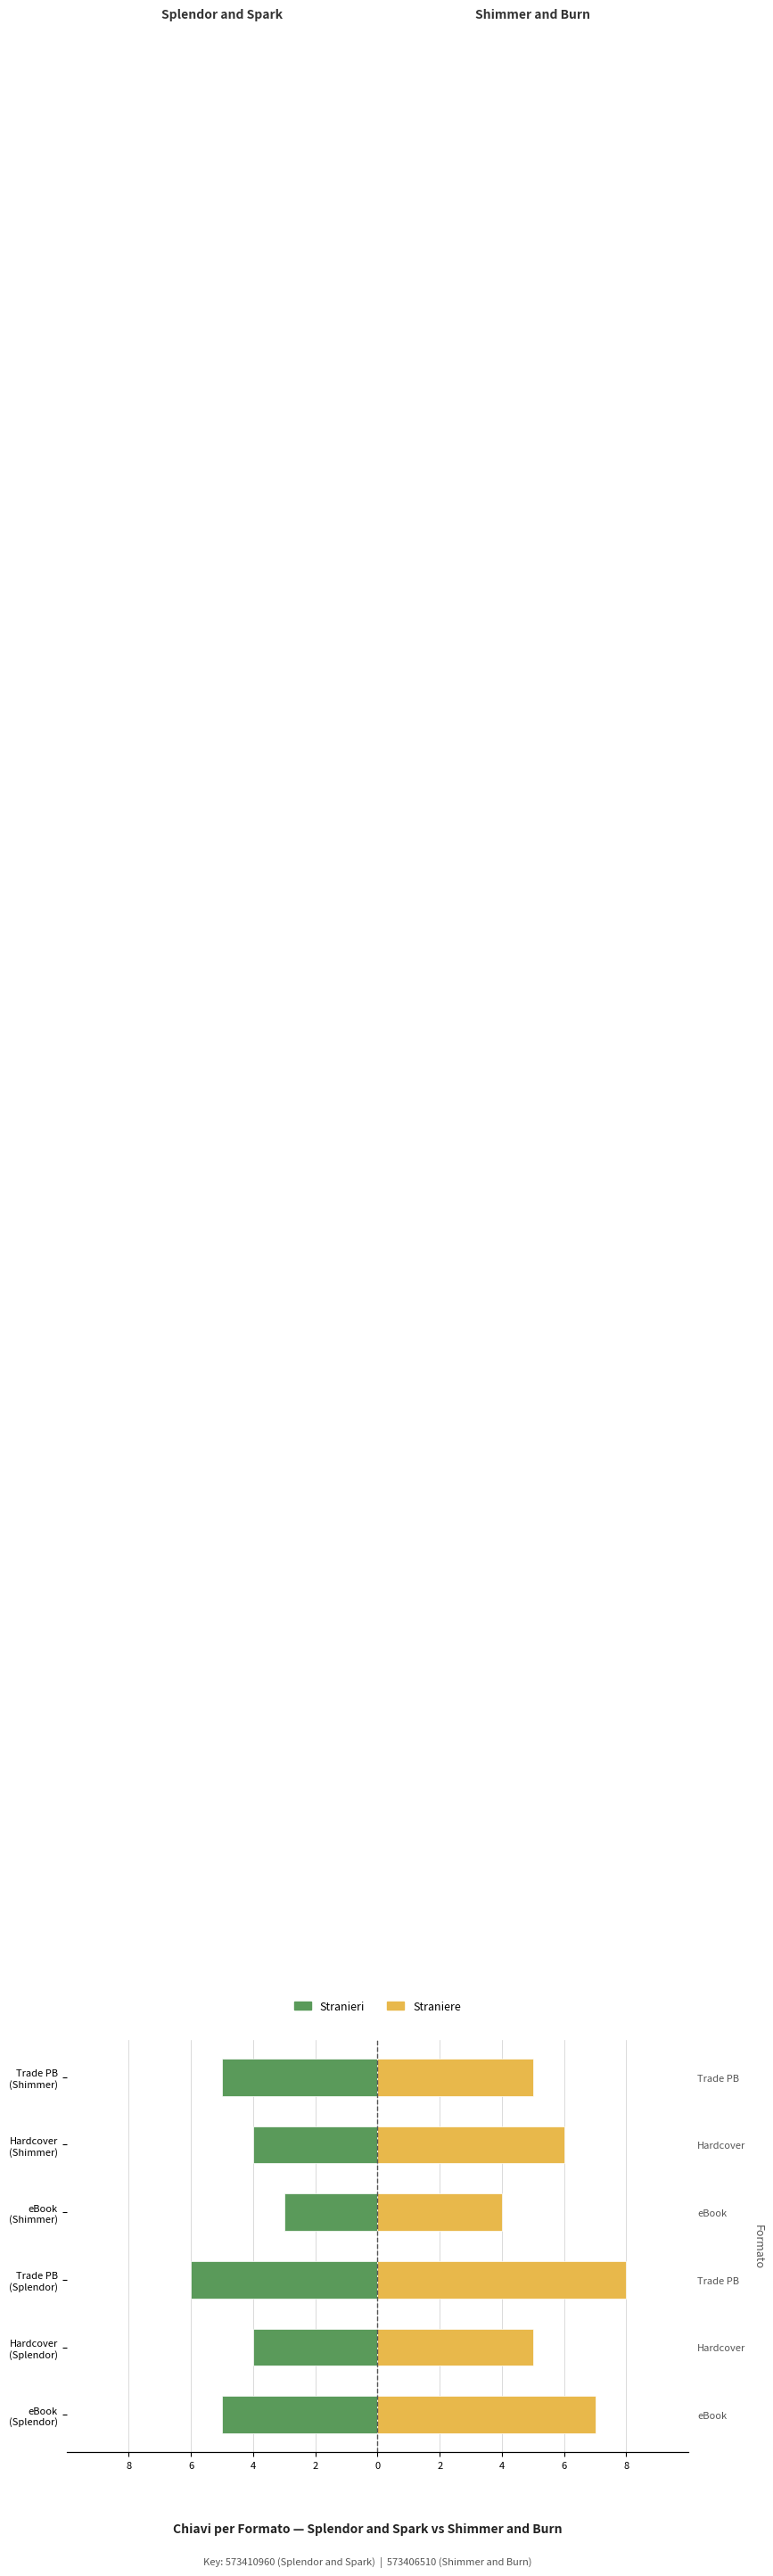

How many groups of bars are there?

6